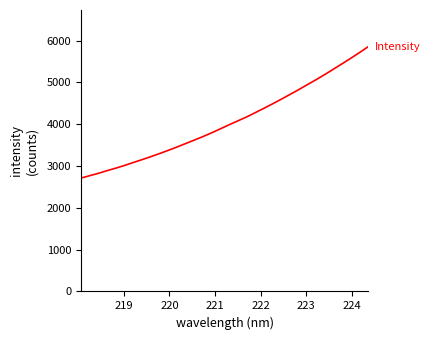

What is the greatest value displayed?

5854.4